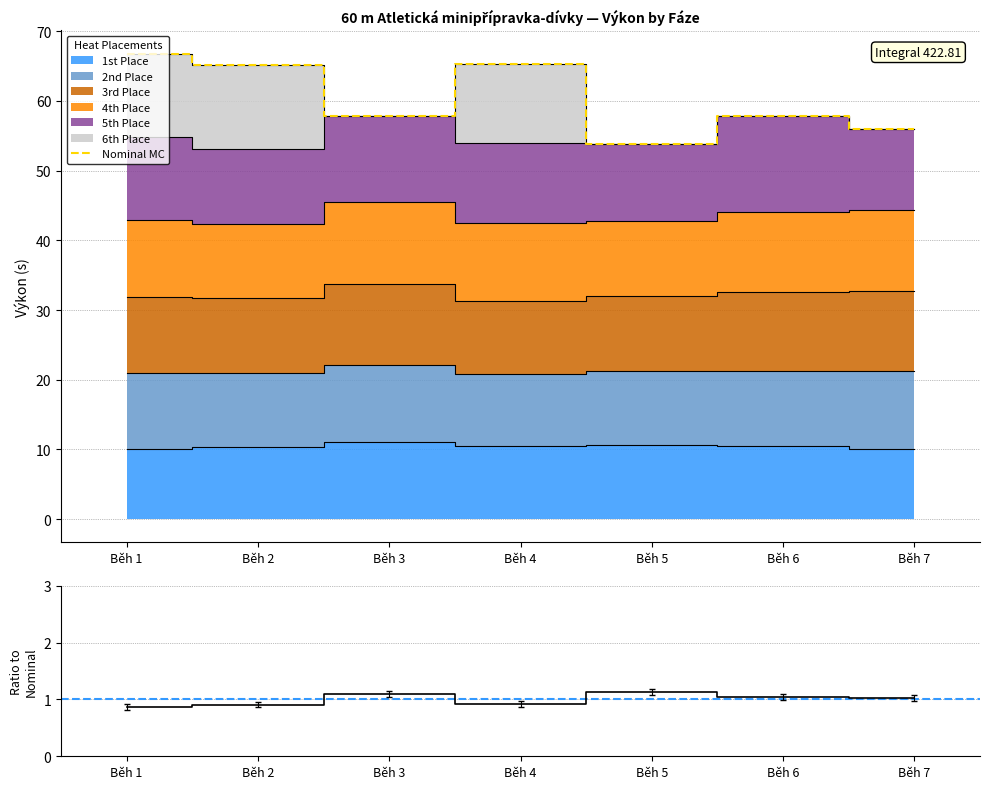

What value does the Ratio series have at Běh 5?

1.1